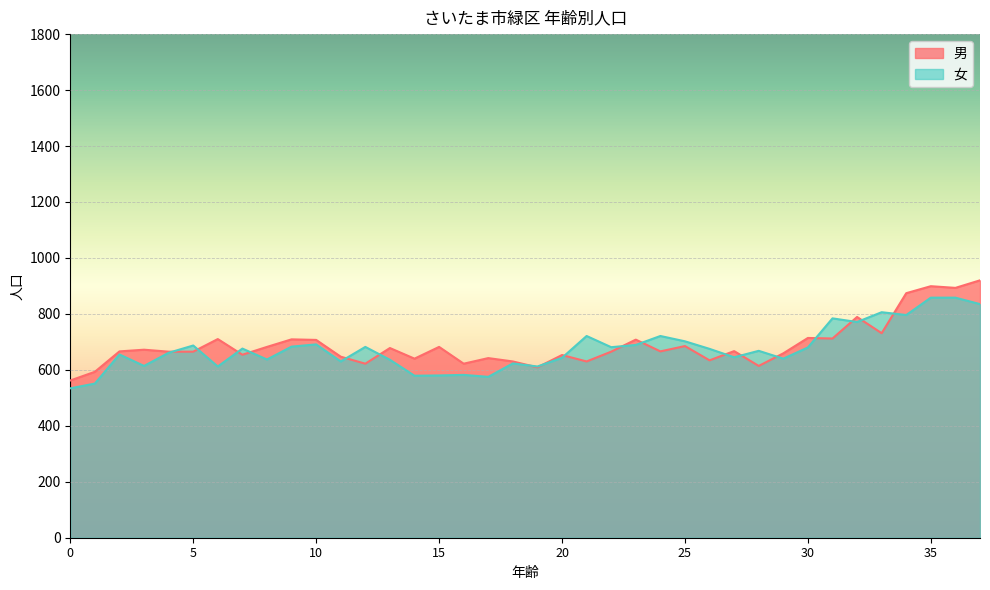

How many values in the 男 series are below 666?

18